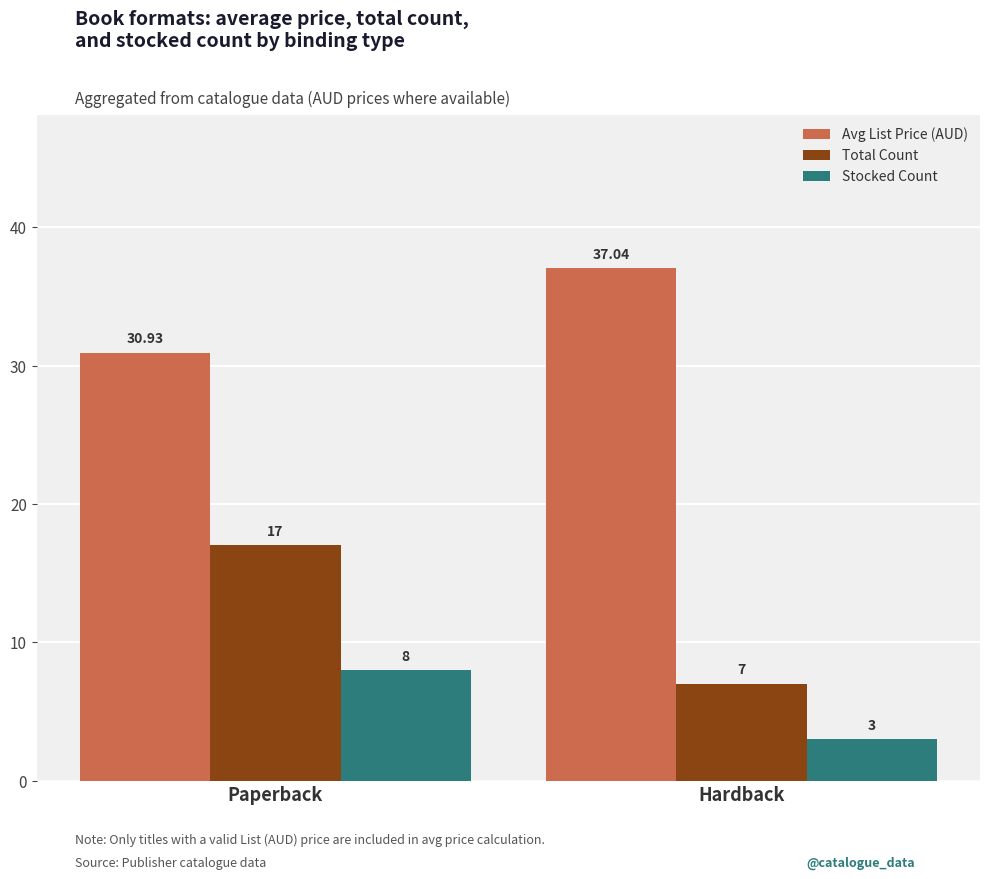

Which series changed the most between Paperback and Hardback?

Total Count